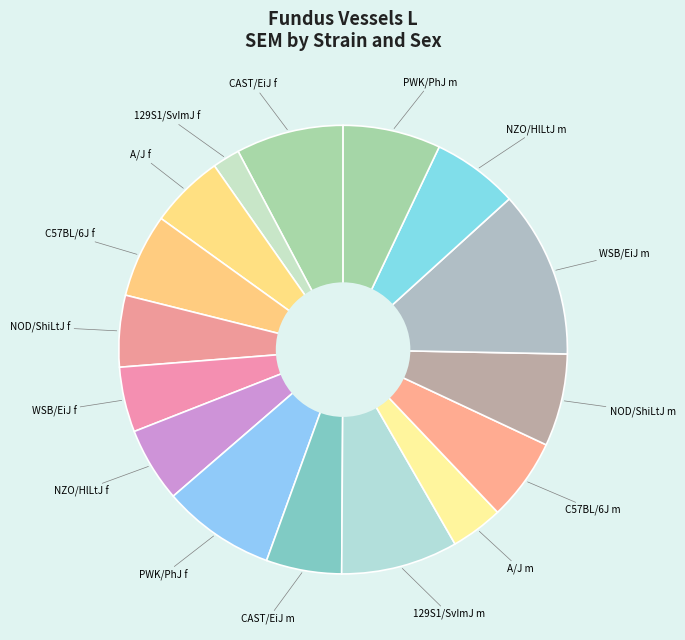

How many segments does this pie chart have?

16